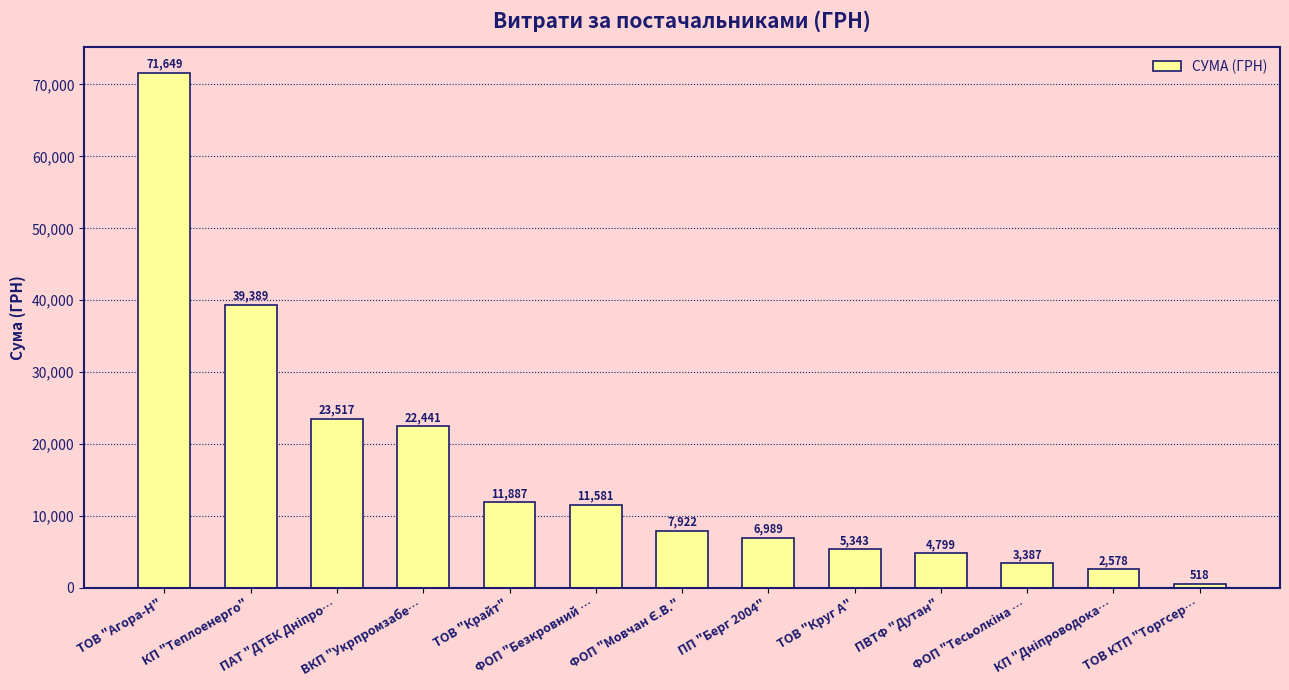

What is the sum of all values?

211999.3